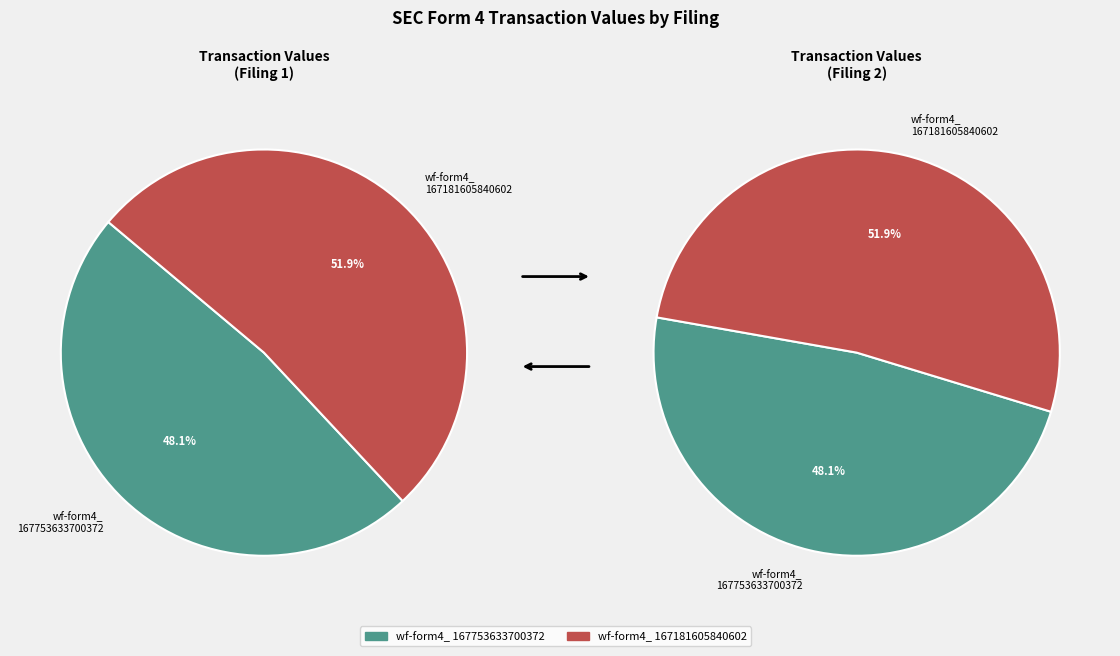

Rank the categories by value from highest to lowest.

wf-form4_167181605840602.xml, wf-form4_167753633700372.xml